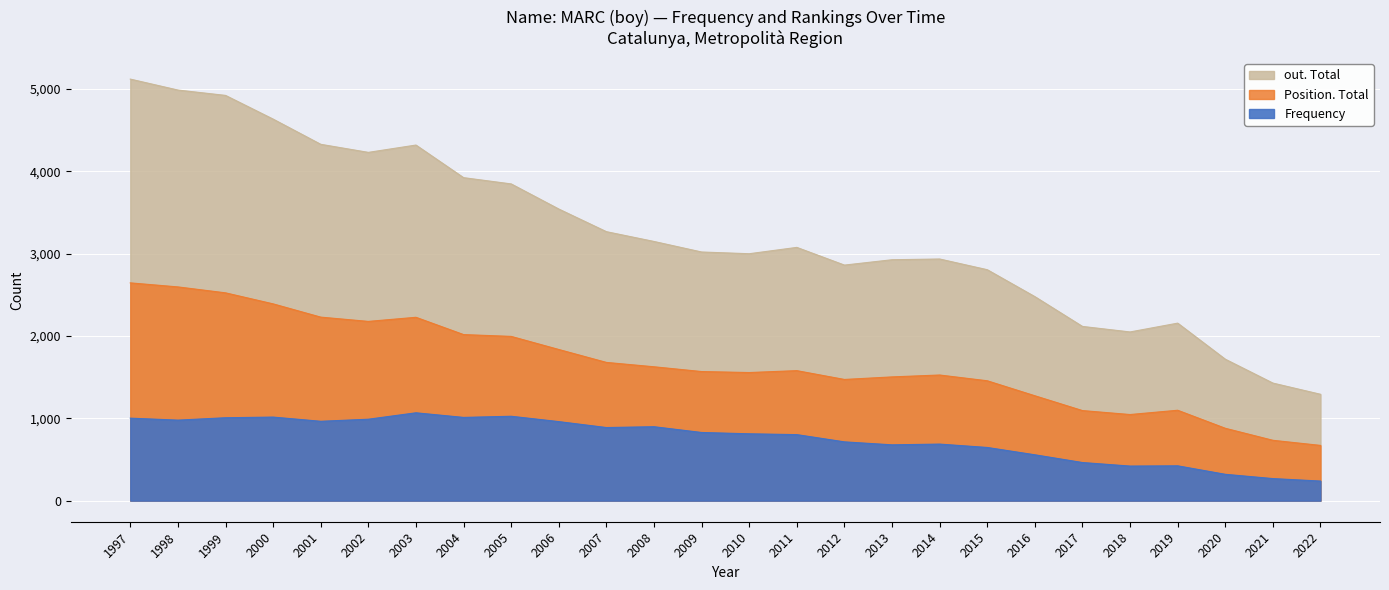

What is the difference between the maximum and minimum values in the out. Total series?

3828